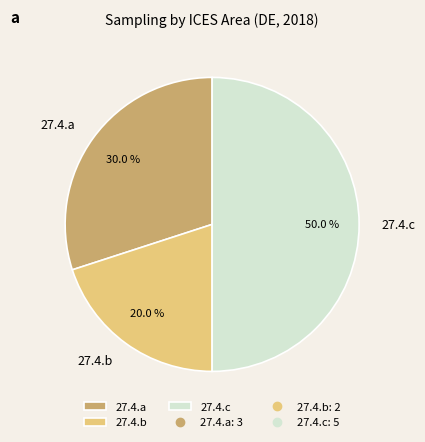

True or false: 27.4.b accounts for 20% of the total.

True